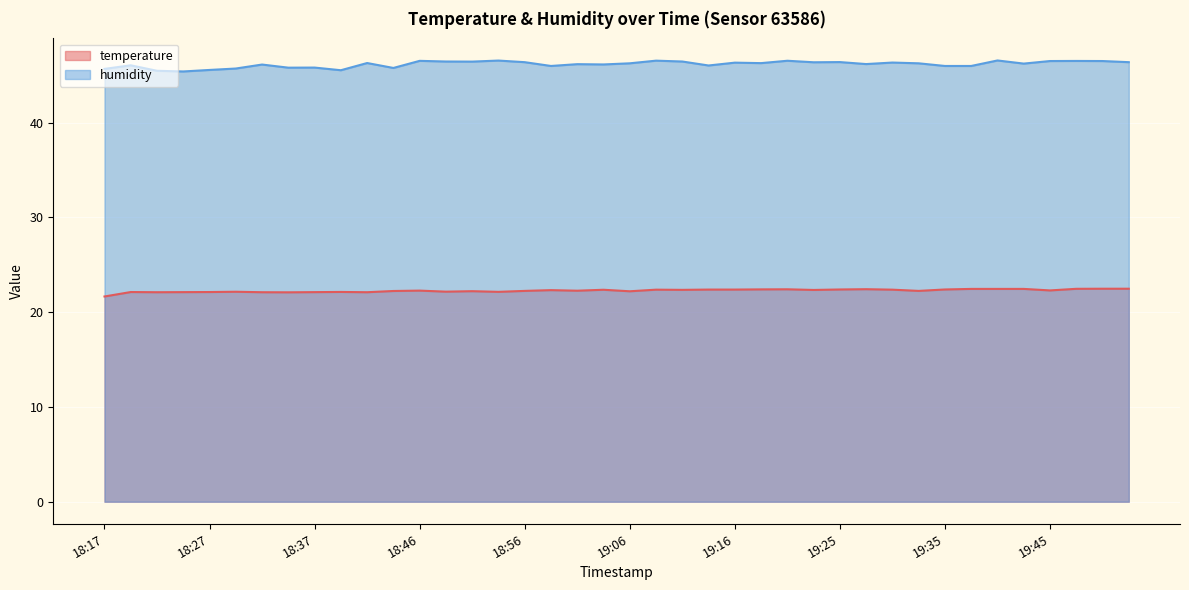

List the series in order of their peak value, lowest first.

temperature, humidity